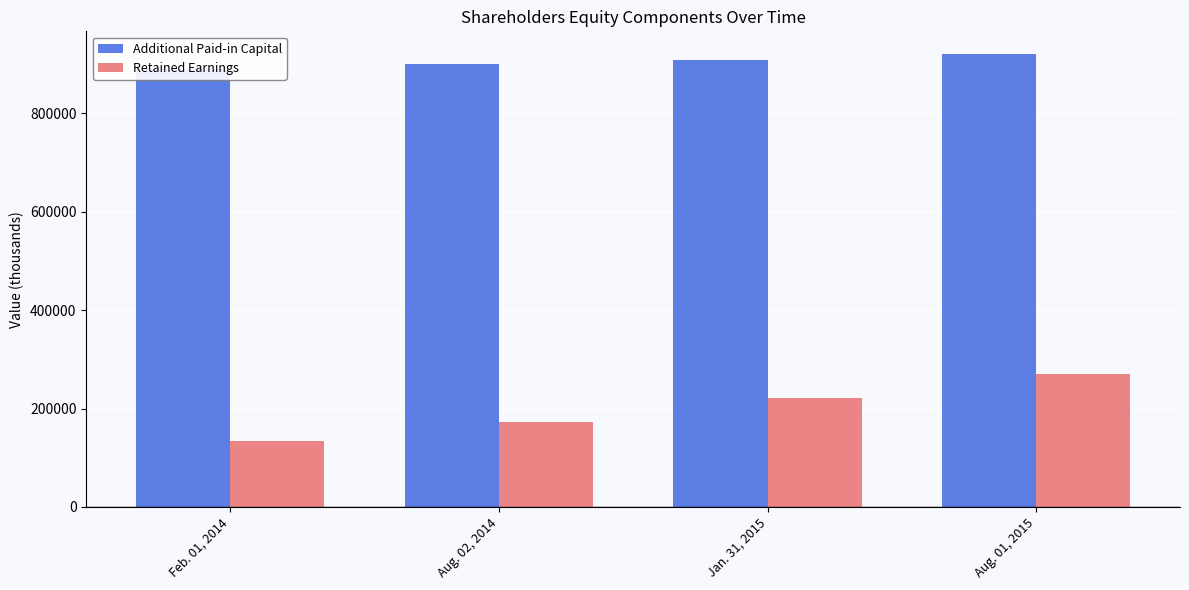

What is the highest value of the Retained Earnings series?

270510